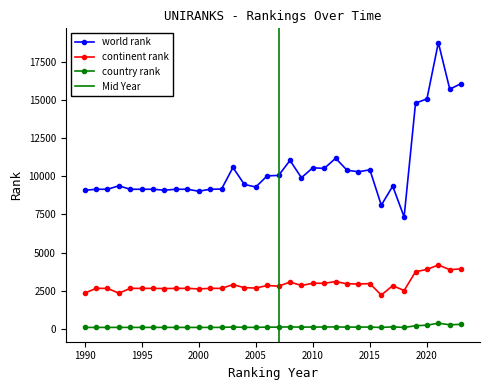

List the series in order of their peak value, highest first.

world rank, continent rank, country rank